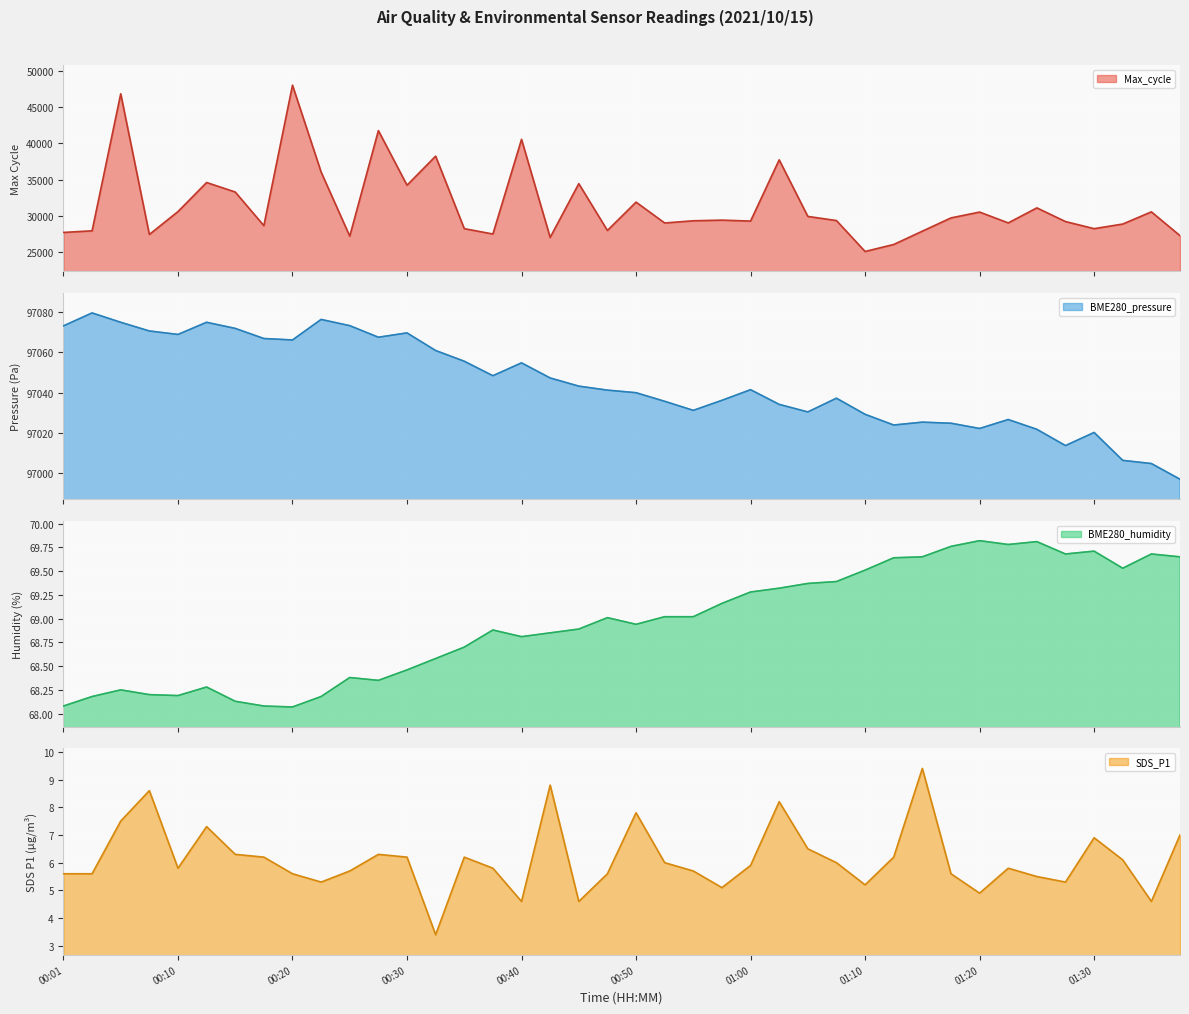

What is the difference between the second highest and minimum values in the BME280_humidity line series?

1.7